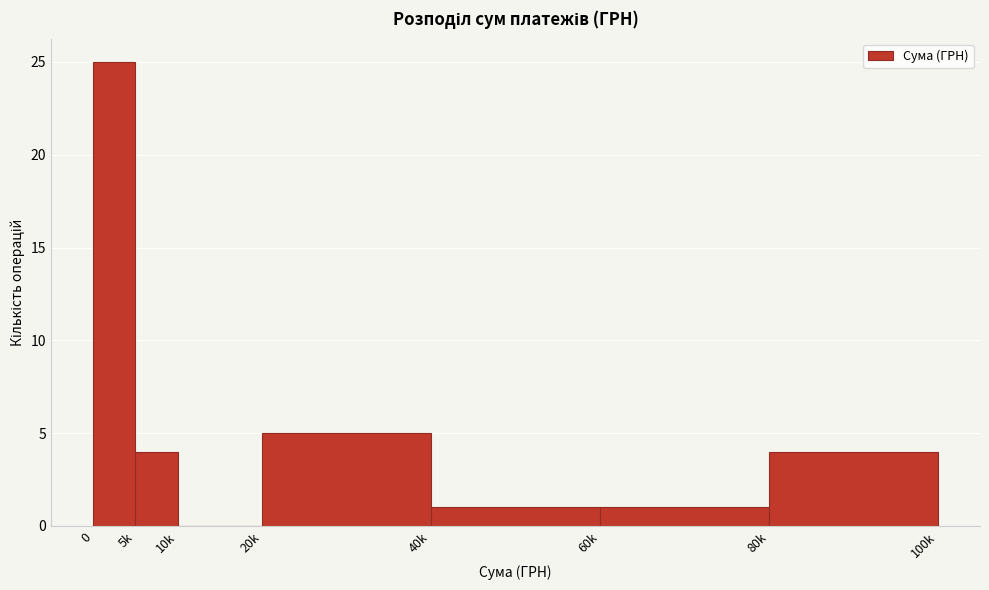

Reading left to right, extract all data points from this chart.

0=25	5k=4	10k=0	20k=5	40k=1	60k=1	80k=4